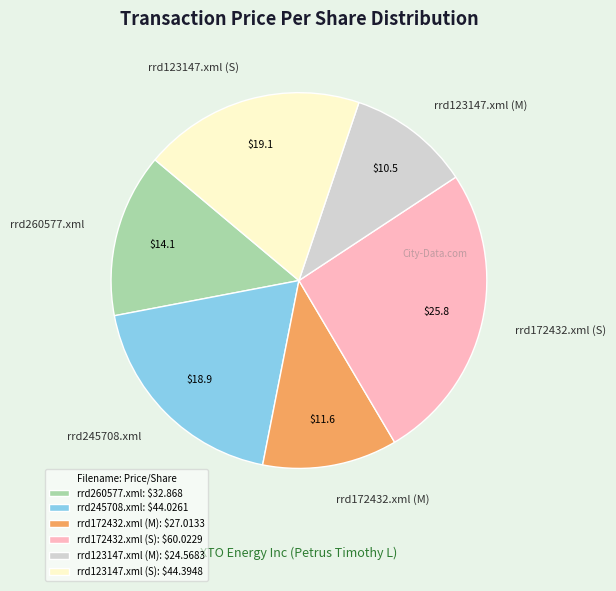

What is the ratio of the value at rrd172432.xml (M) to the value at rrd123147.xml (M)?

1.1